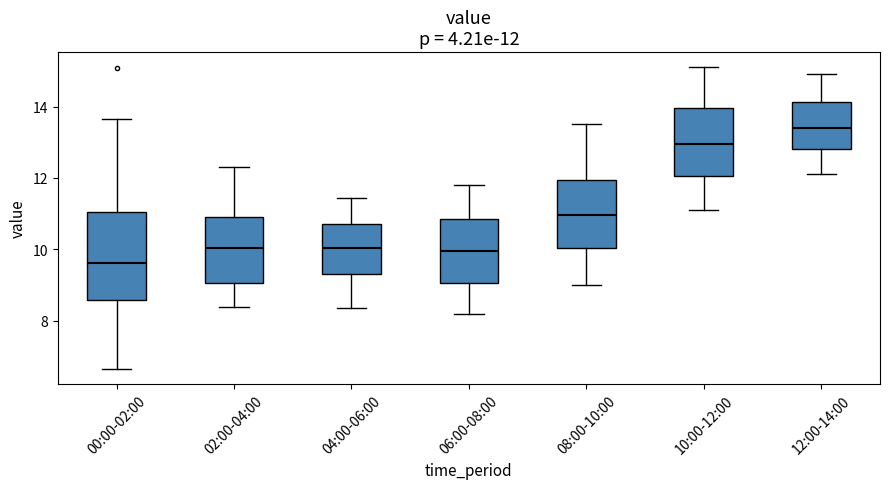

Which box's median line is the lowest?

00:00-02:00